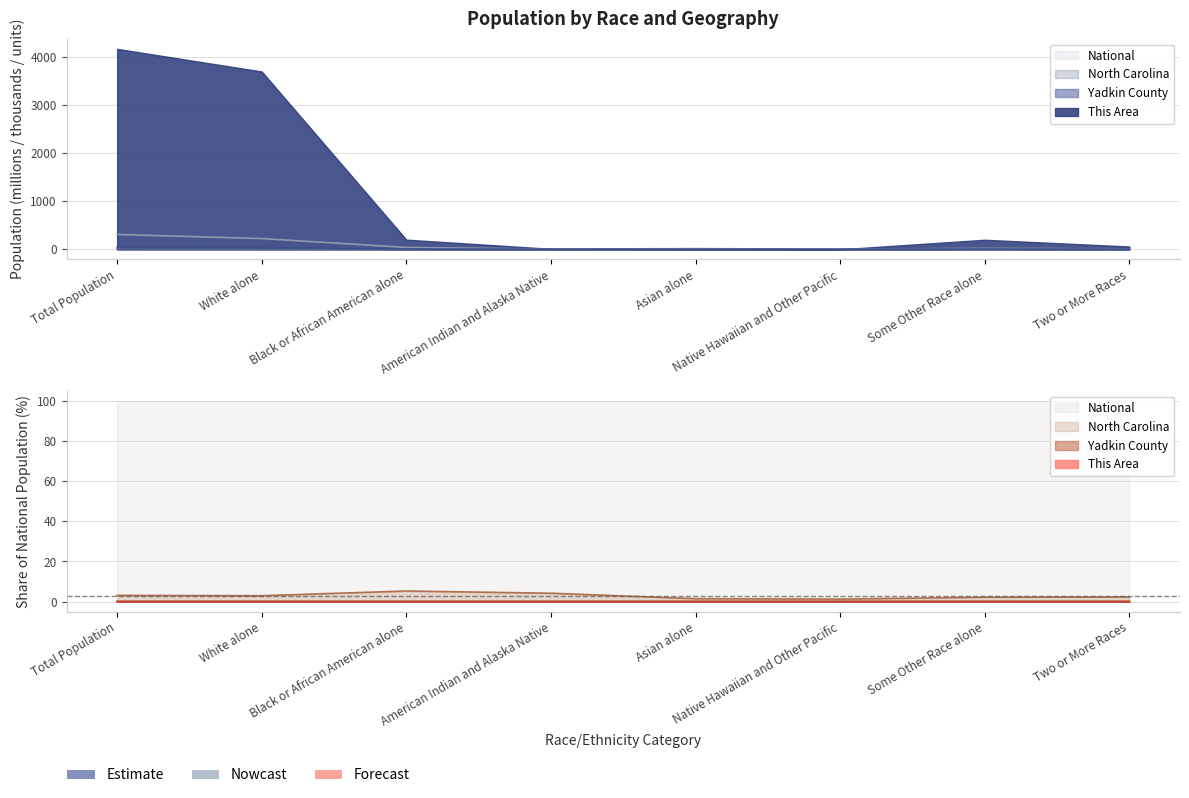

At which label does This Area reach its minimum?

Native Hawaiian and Other Pacific